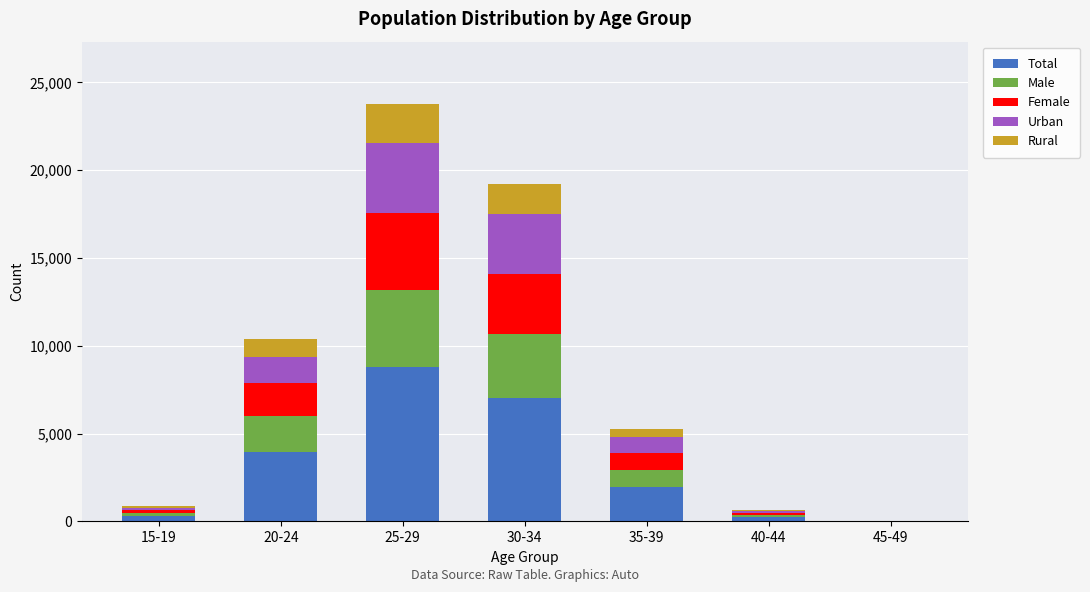

What is the maximum value for Total?

8764